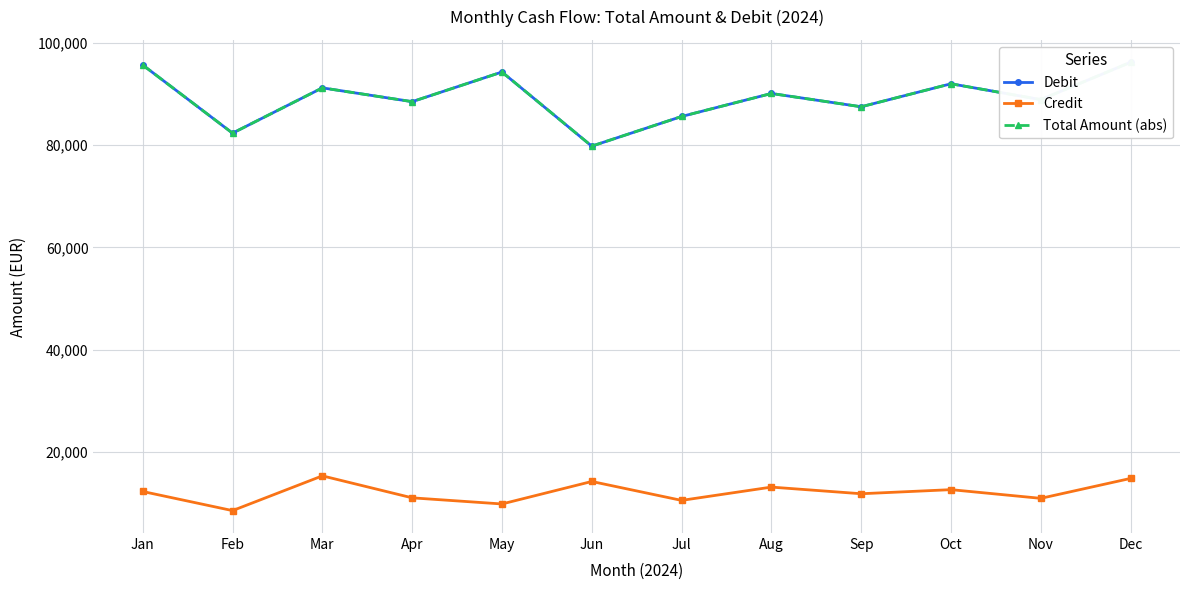

True or false: Total Amount (abs) and Credit cross at least once.

False